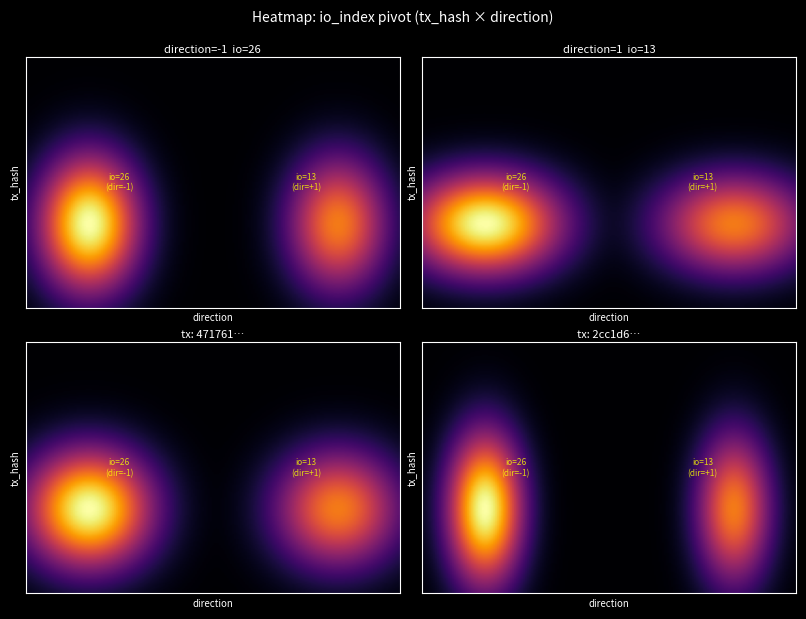

List the series in order of their overall mean, highest first.

471761937a070b6a671f2c0069b898604af0887, 2cc1d69ed45985d69c8863500610b357db9aedd